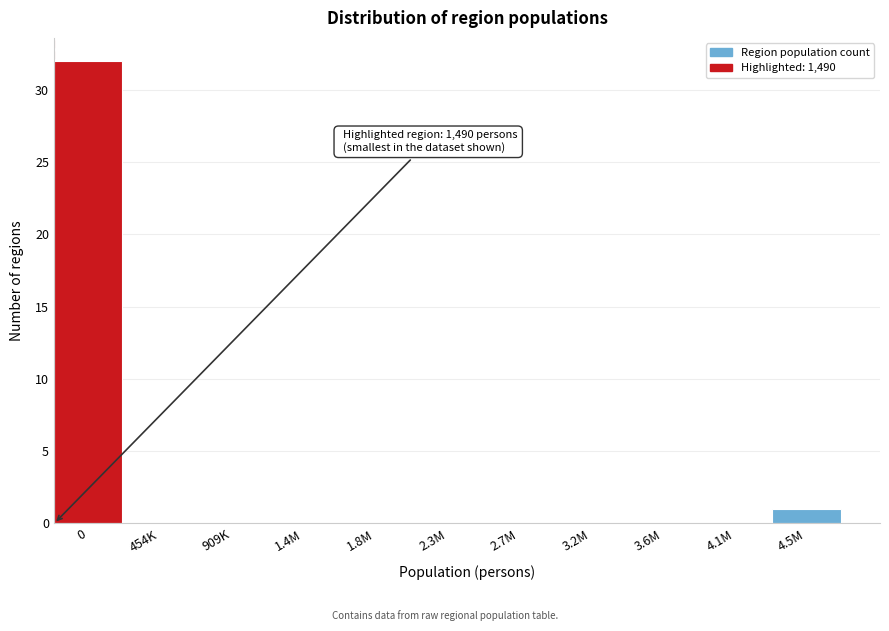

Reading left to right, list all the values displayed in this chart.

0=32	454K=0	909K=0	1.4M=0	1.8M=0	2.3M=0	2.7M=0	3.2M=0	3.6M=0	4.1M=0	4.5M=1